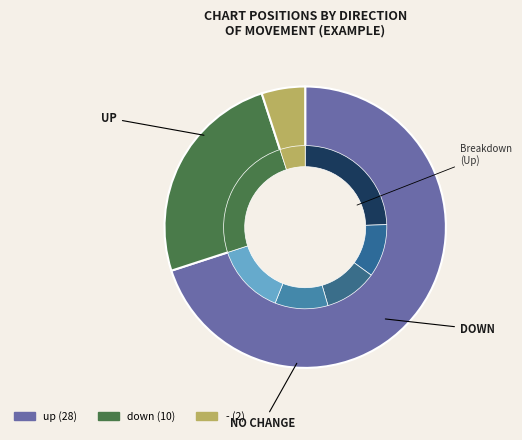

What is the majority slice?

up